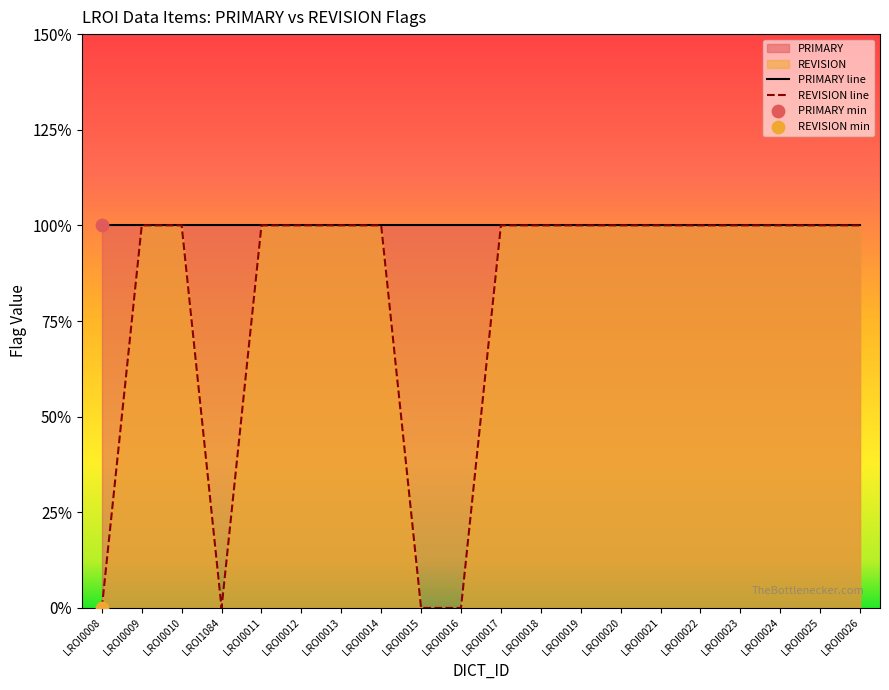

What is the total value across all series at LROI0019?

2